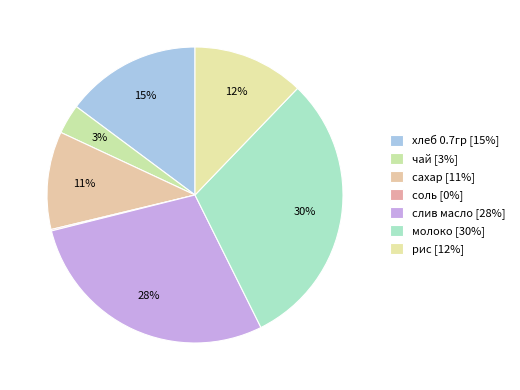

To the nearest percent, what is the difference between the рис and хлеб 0.7гр slice percentages?

3%